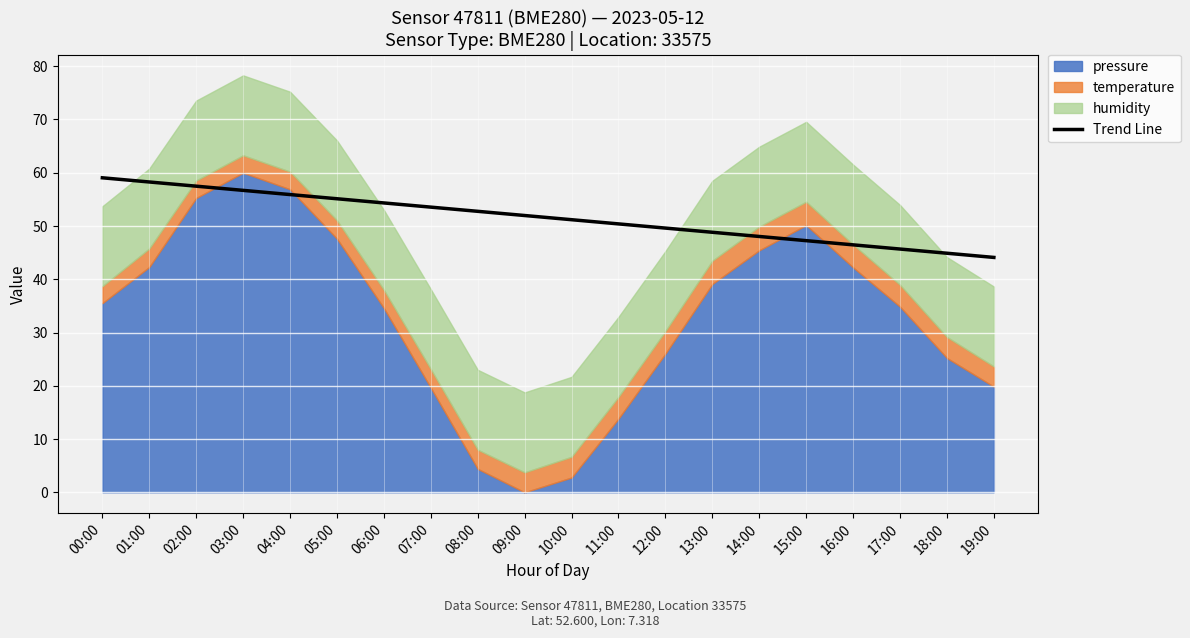

True or false: the data shows 23.1 at 18:00.

False